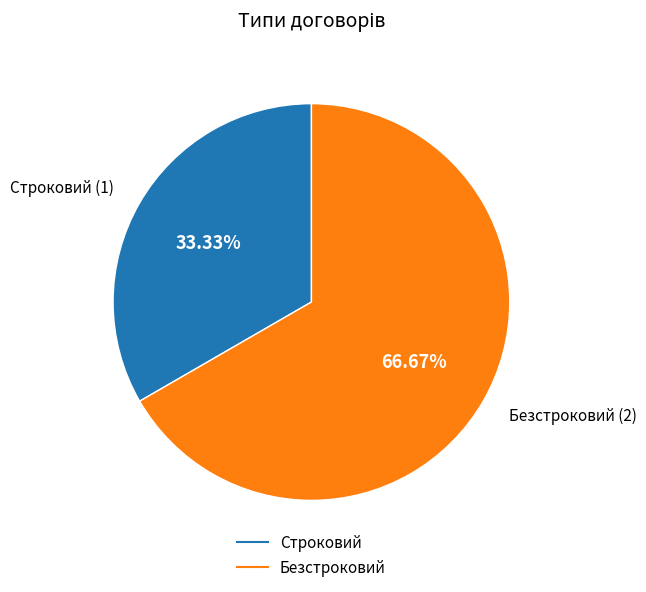

Is the sum of Безстроковий and Строковий greater than half?

Yes